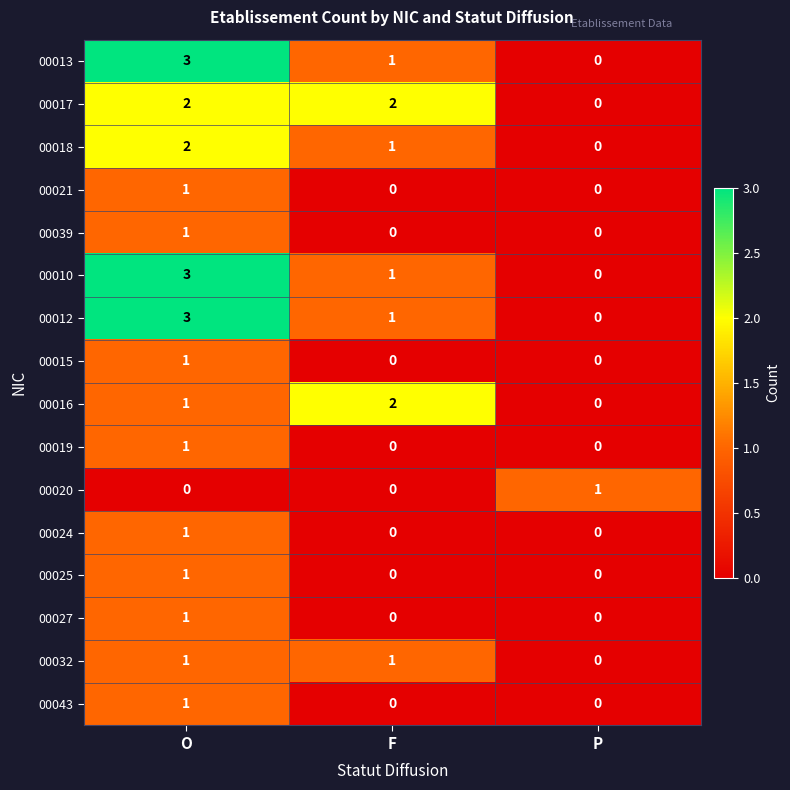

What is the spread (max minus min) of values at O?

3